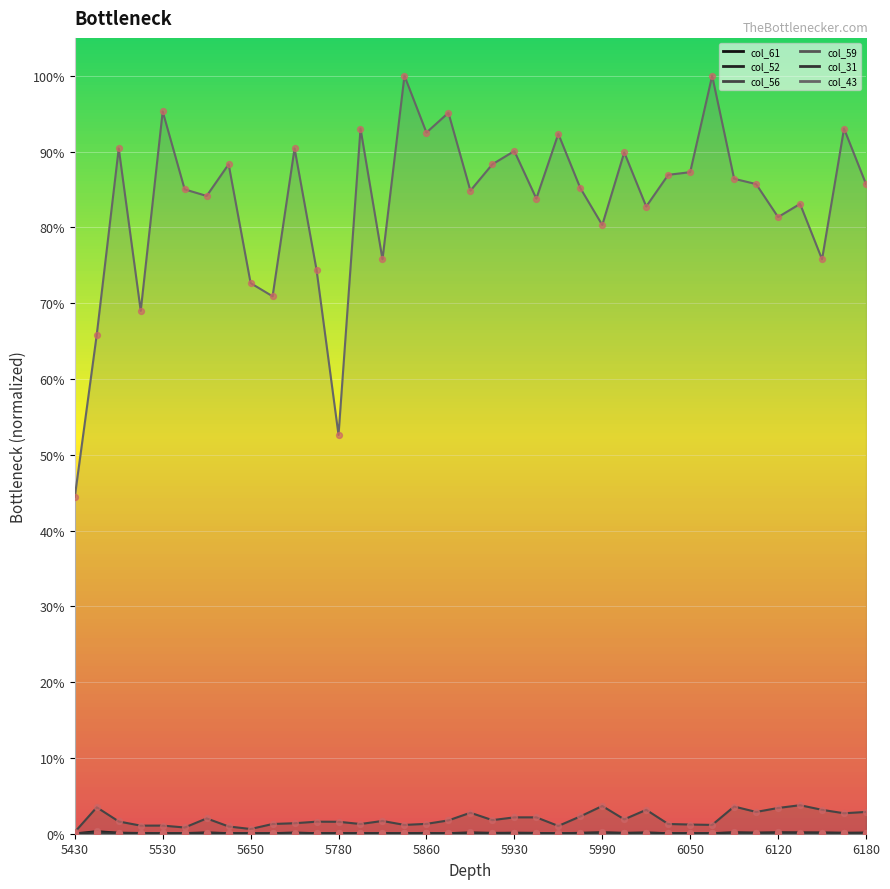

Which series reaches the minimum Y coordinate?

col_61